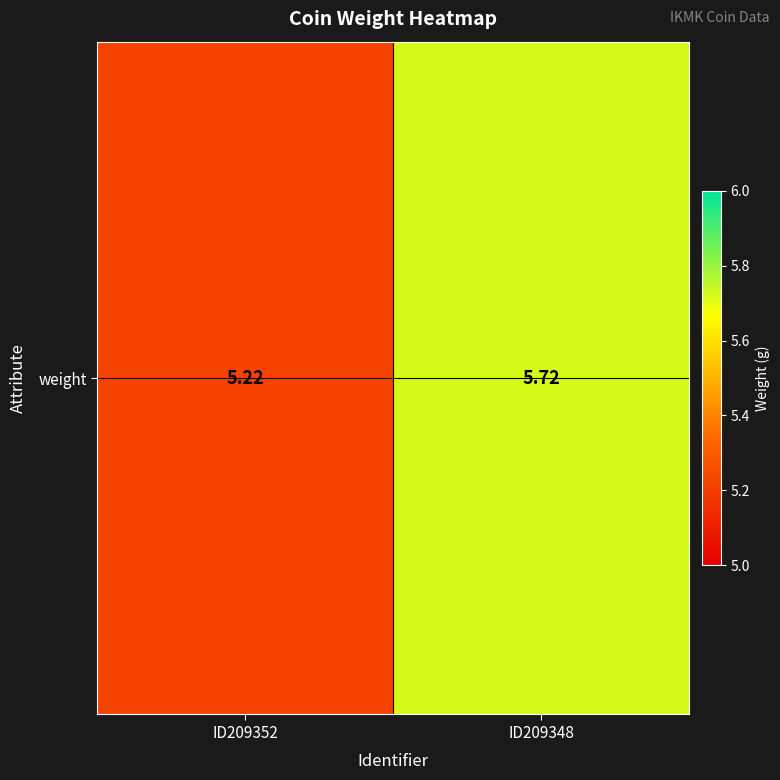

Count the values in the range 5 to 6.

2